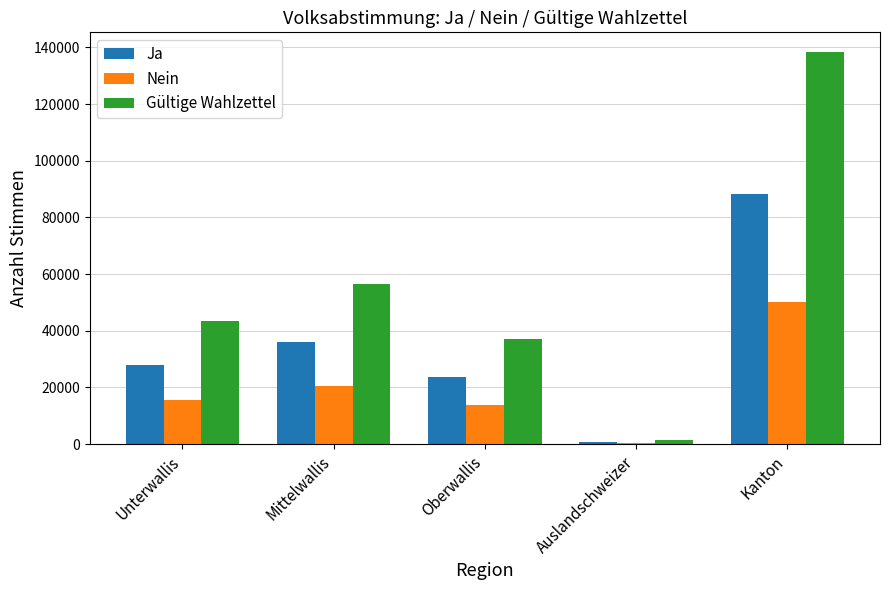

What is the maximum value for Ja?

88190